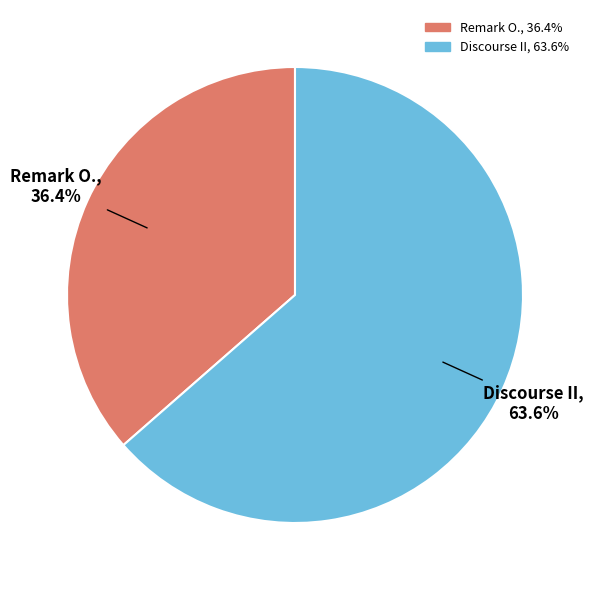

What is the smallest slice in the pie chart?

Remark O.